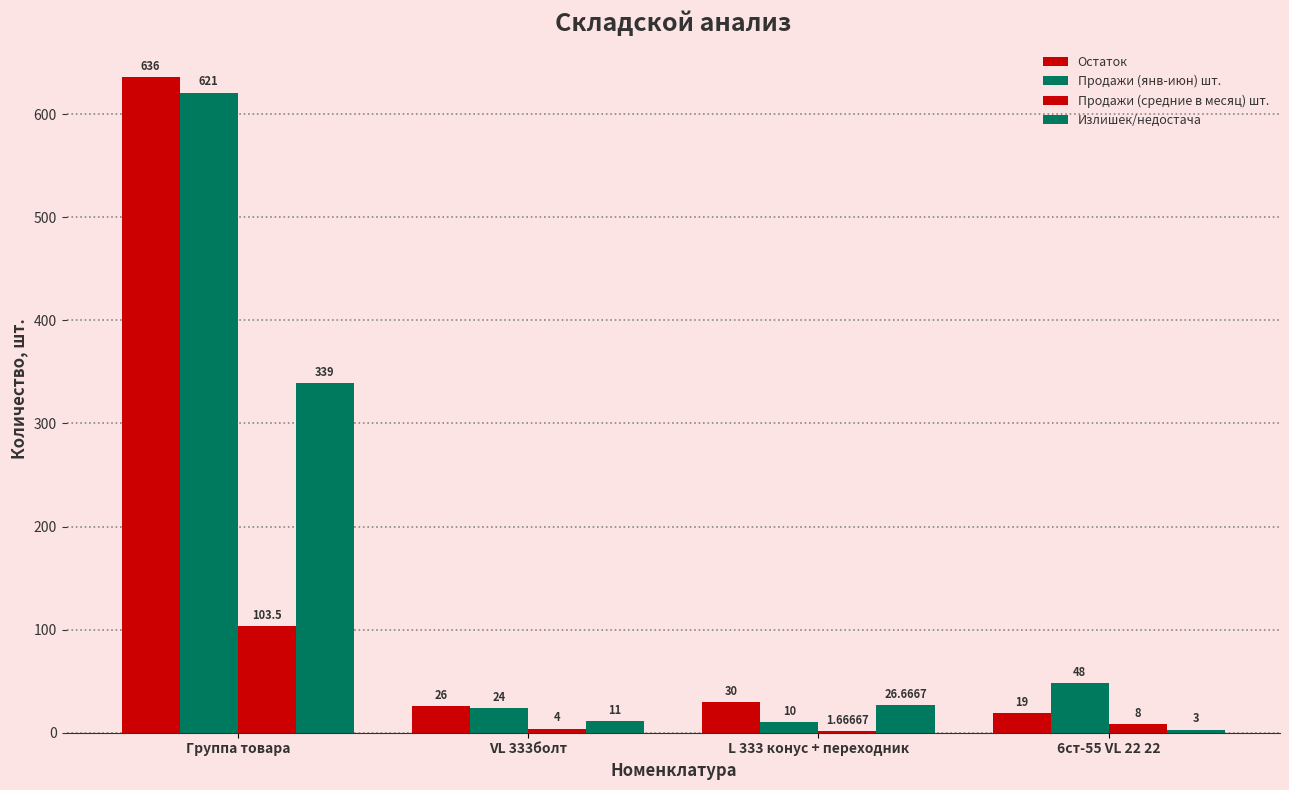

How many values in the Излишек/недостача series exceed 26?

2